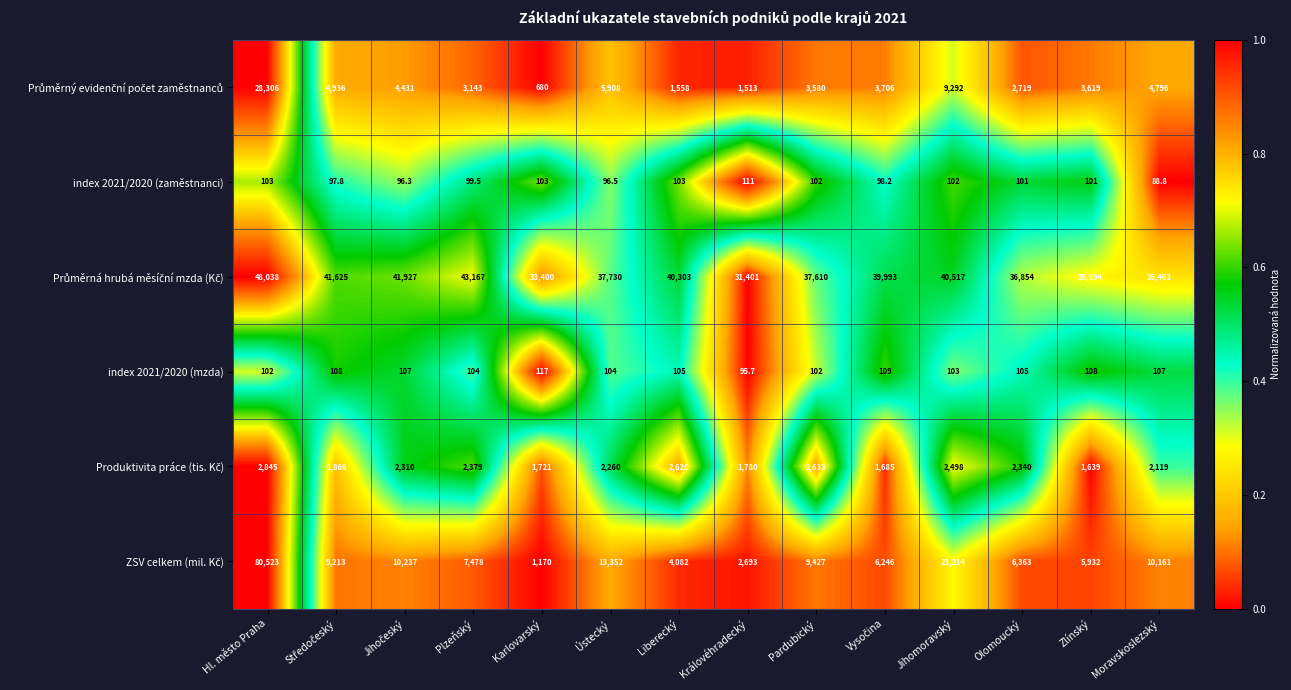

What is the spread (max minus min) of values at Ústecký?

37633.5